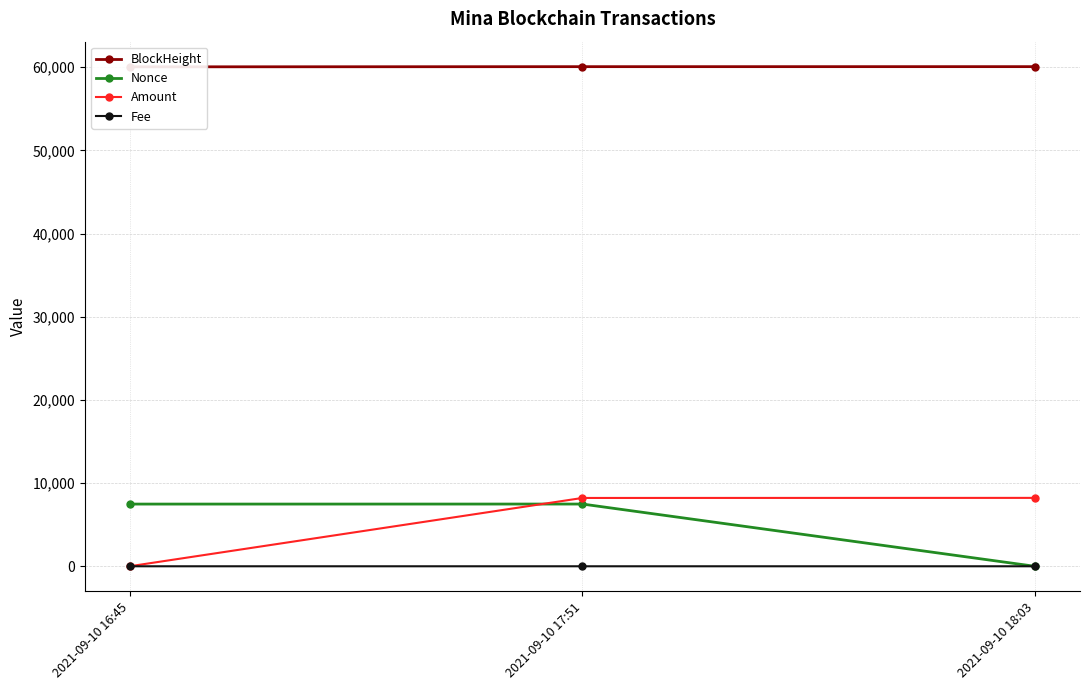

Reading right to left, extract all data points from this chart.

BlockHeight: 2021-09-10 18:03=60056.0	2021-09-10 17:51=60054.0	2021-09-10 16:45=60033.0
Nonce: 2021-09-10 18:03=0.0	2021-09-10 17:51=7480.0	2021-09-10 16:45=7476.0
Amount: 2021-09-10 18:03=8221.3	2021-09-10 17:51=8212.4	2021-09-10 16:45=9.9
Fee: 2021-09-10 18:03=0.0	2021-09-10 17:51=0.1	2021-09-10 16:45=0.1